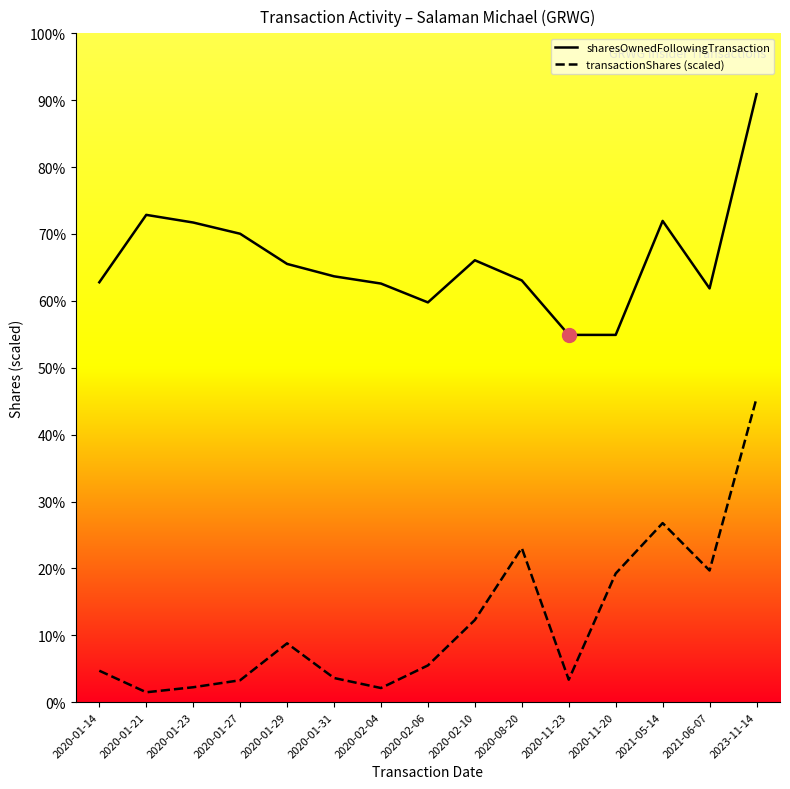

Does the chart have visible grid lines?

No